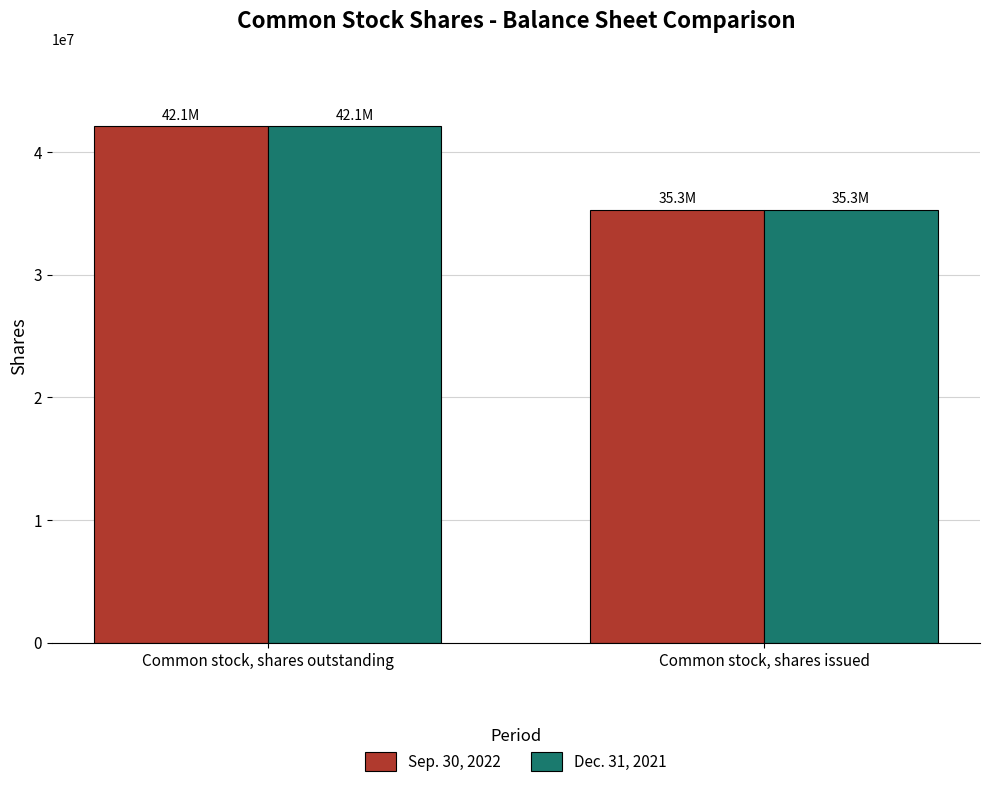

What is the label of the 2nd bar from the right?

Common stock, shares outstanding